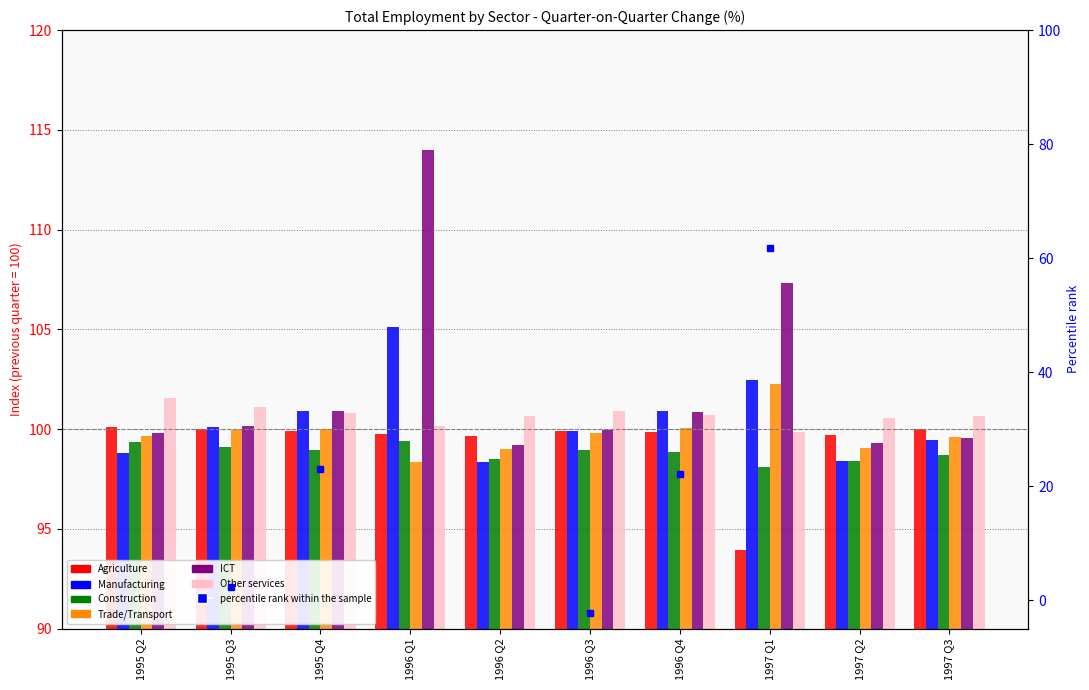

What is the difference between the second highest and minimum values in the ICT series?

8.1